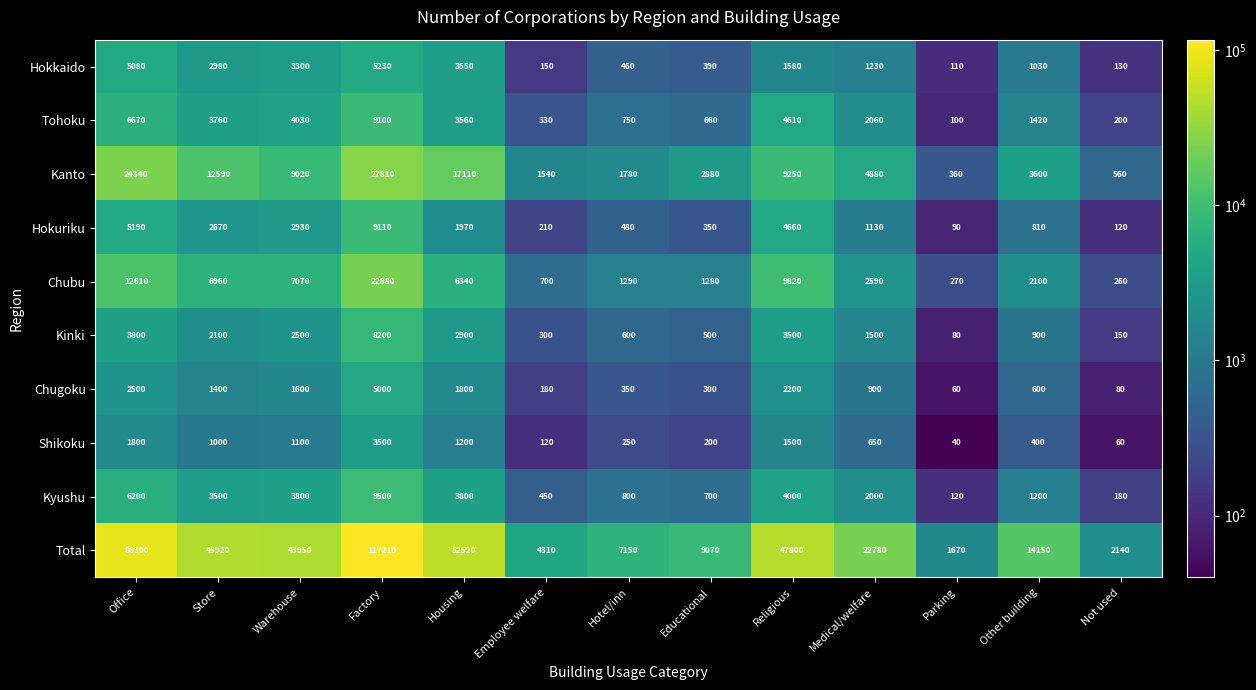

Which category has the lowest value across all series?

Parking